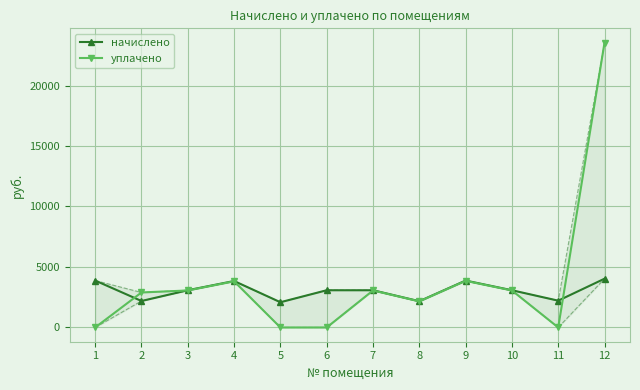

The value of уплачено at 1 is 7683.8. True or false?

False